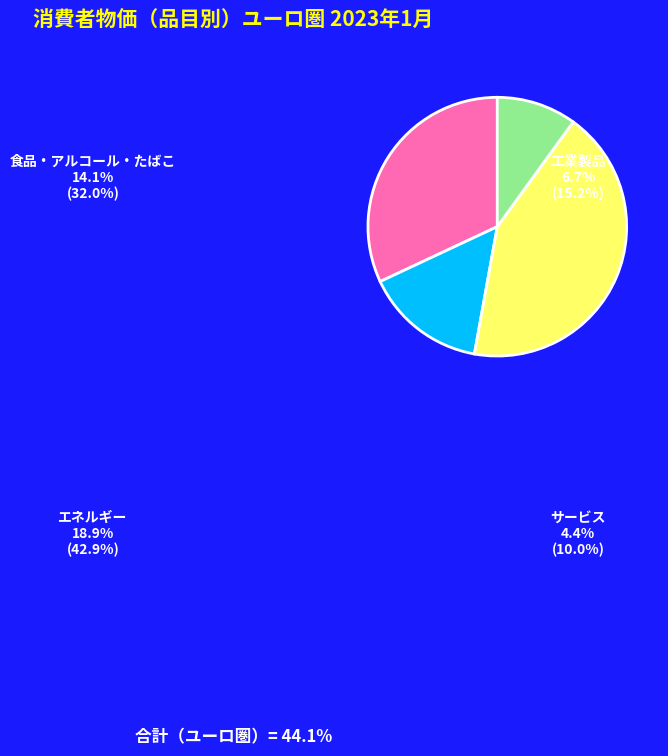

Is there a majority slice in this chart?

No